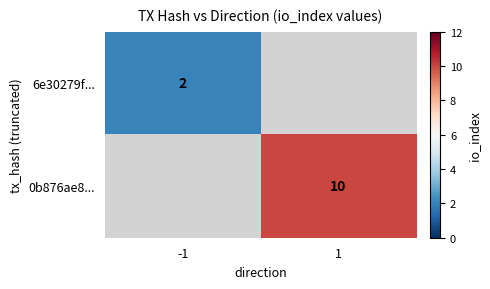

Is it true that 6e30279f... equals 2 at -1?

True